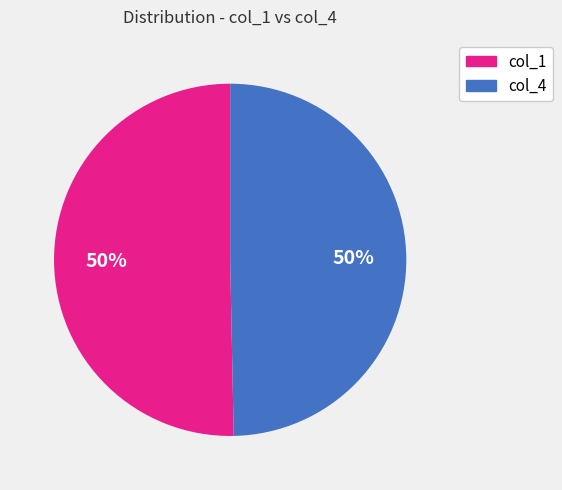

Approximately how many times larger is the value at col_4 compared to col_1?

1.0